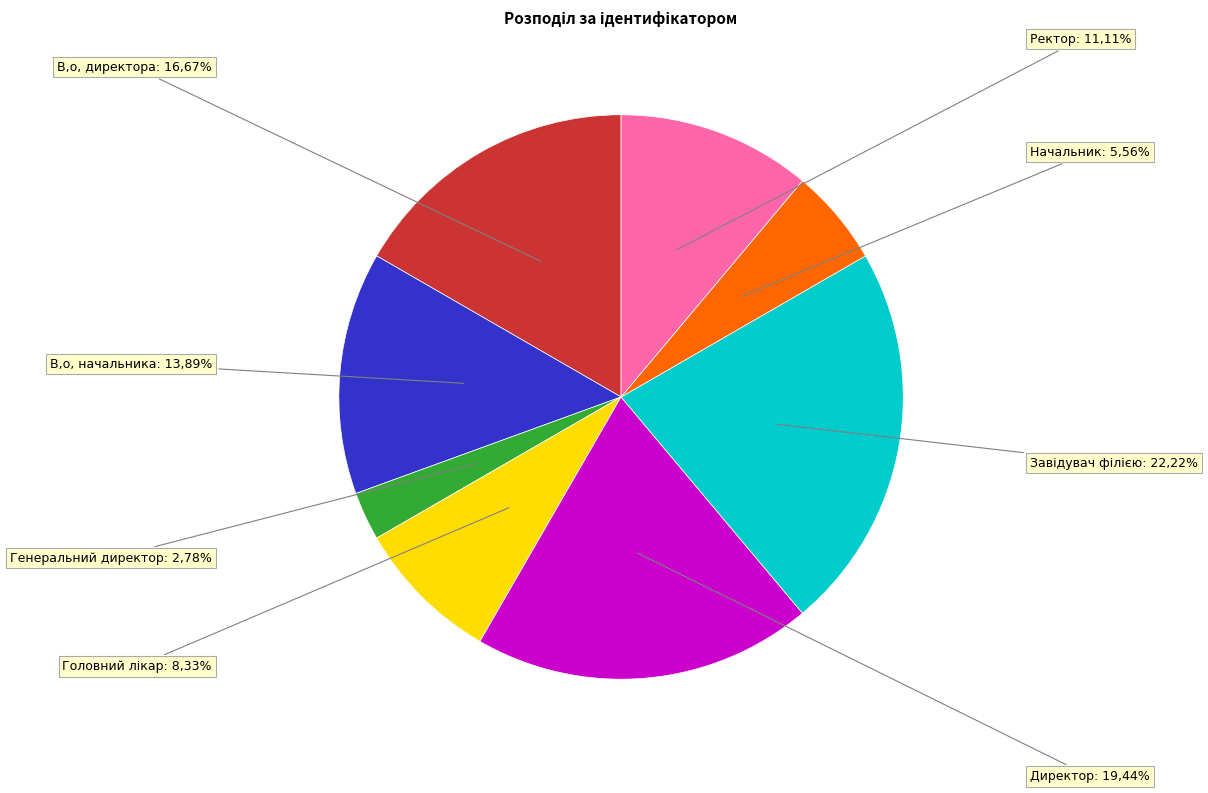

True or false: Завідувач філією accounts for 30% of the total.

False